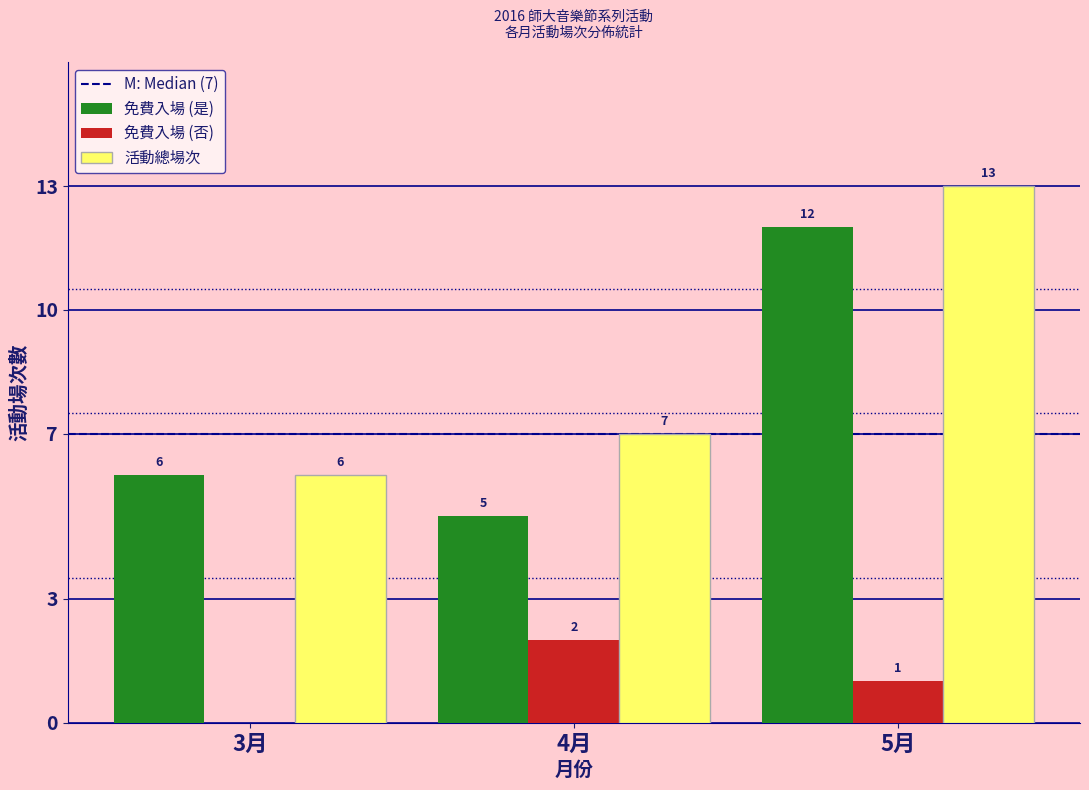

Reading right to left, list all the values displayed in this chart.

免費入場 (是): 5月=12	4月=5	3月=6
免費入場 (否): 5月=1	4月=2	3月=0
活動總場次: 5月=13	4月=7	3月=6